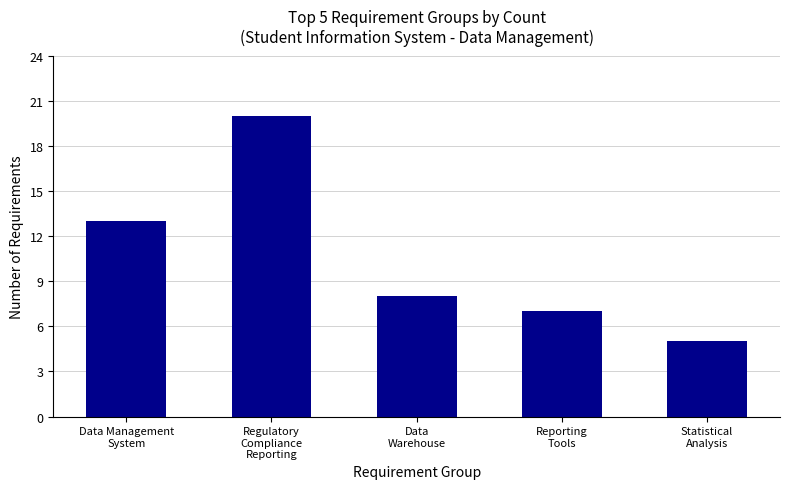

What is the greatest value displayed?

20